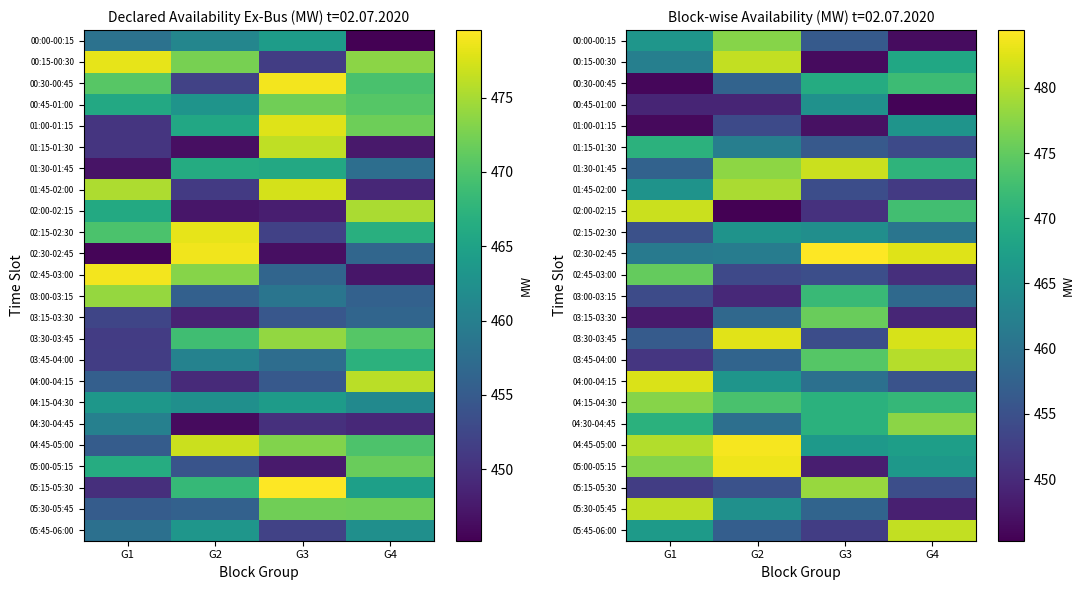

What is the total value across all series at G3?

11111.0